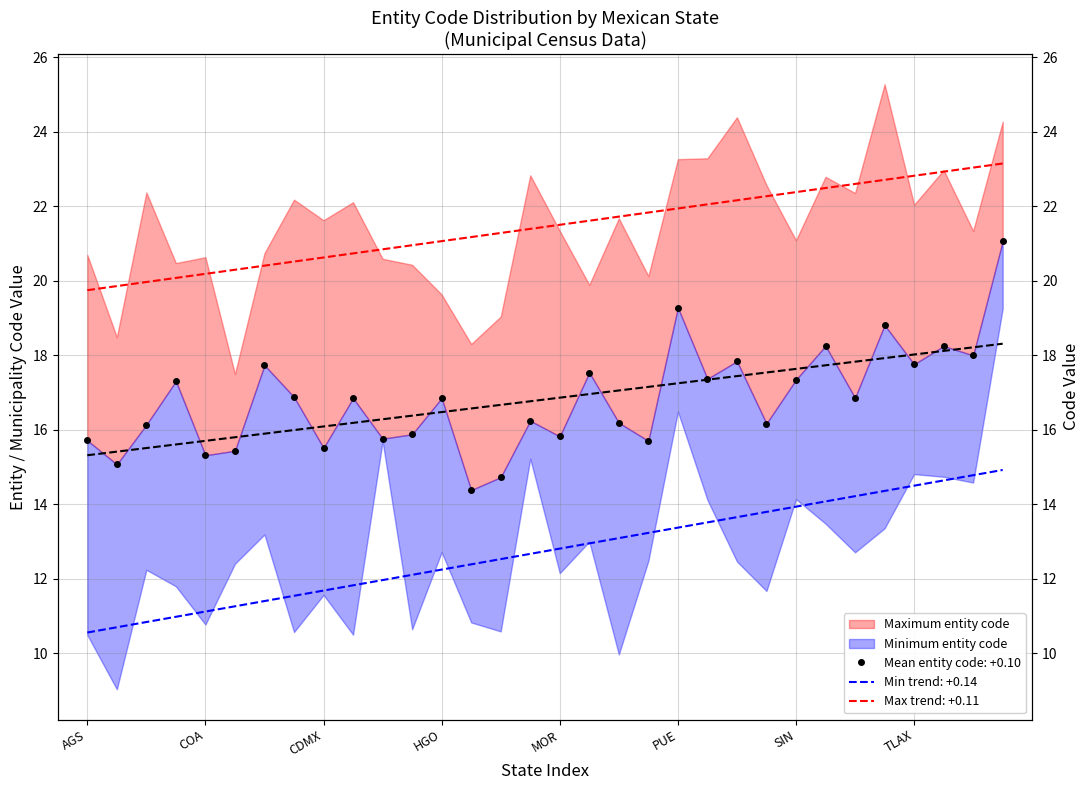

The Baja California series shows 13.5 at 22. True or false?

True